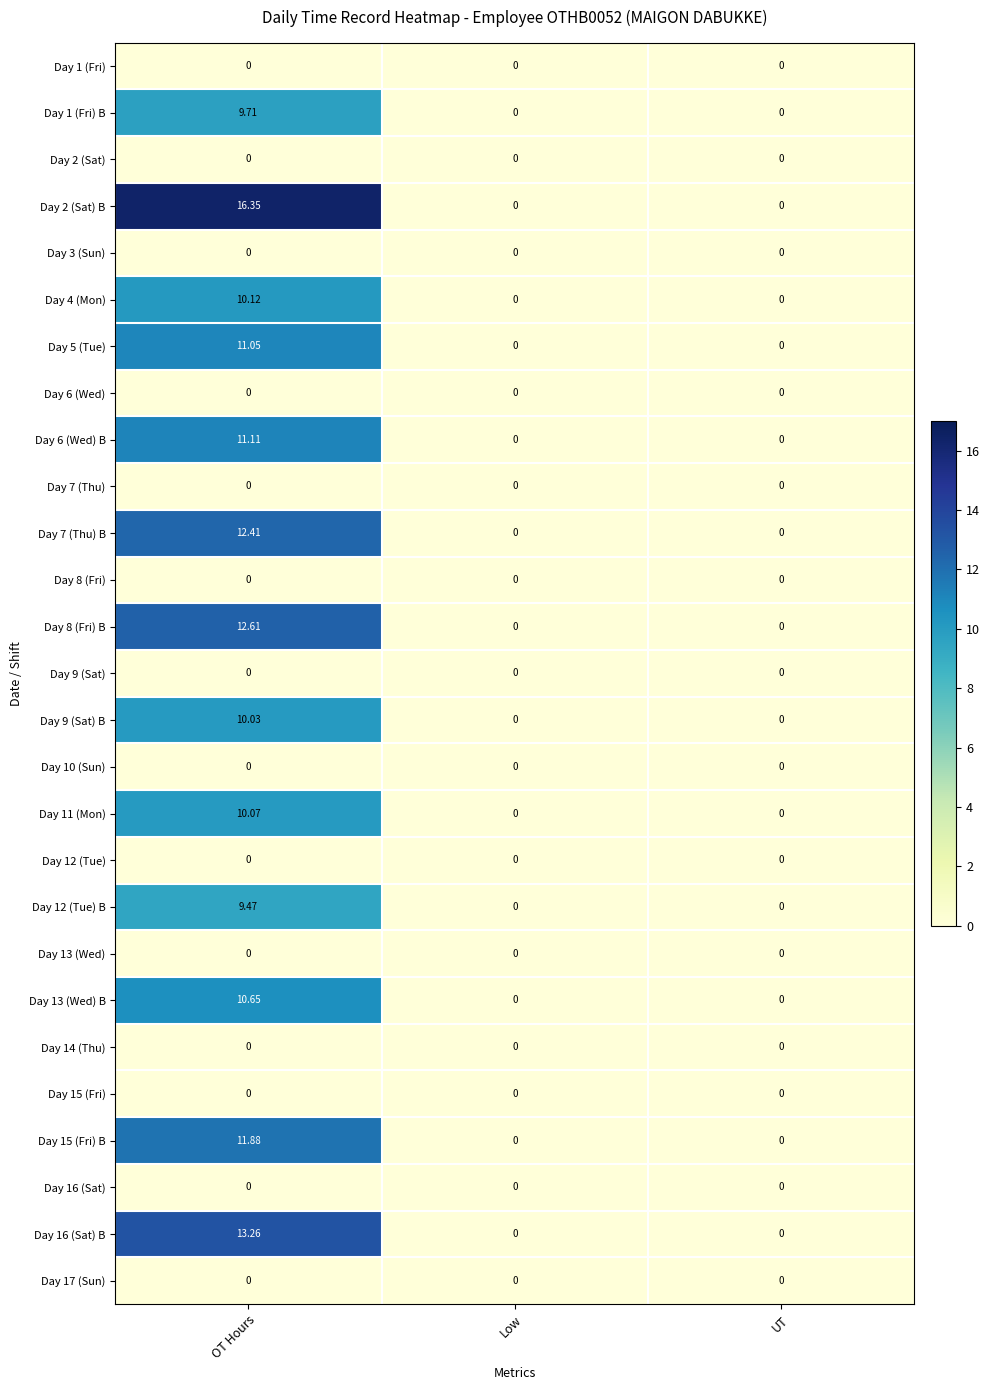

At which category is the sum across all series the highest?

OT Hours